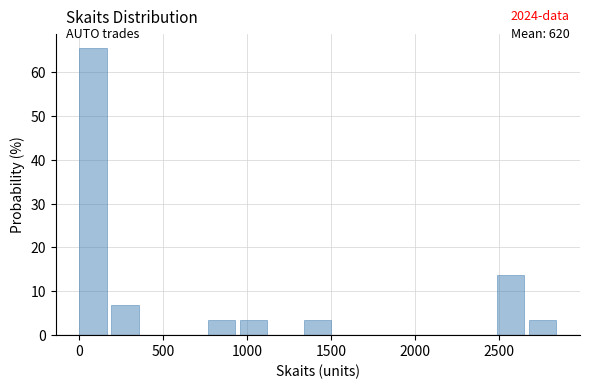

Read against the x-axis, roughly where is the centre of the tallest bar?

100